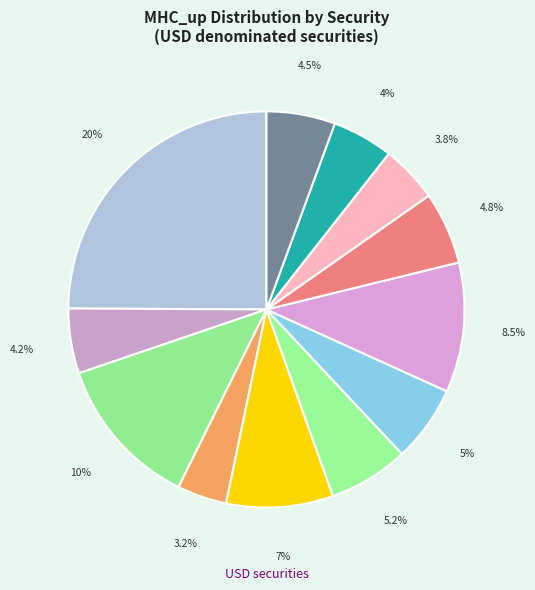

Count the number of slices in the pie.

12